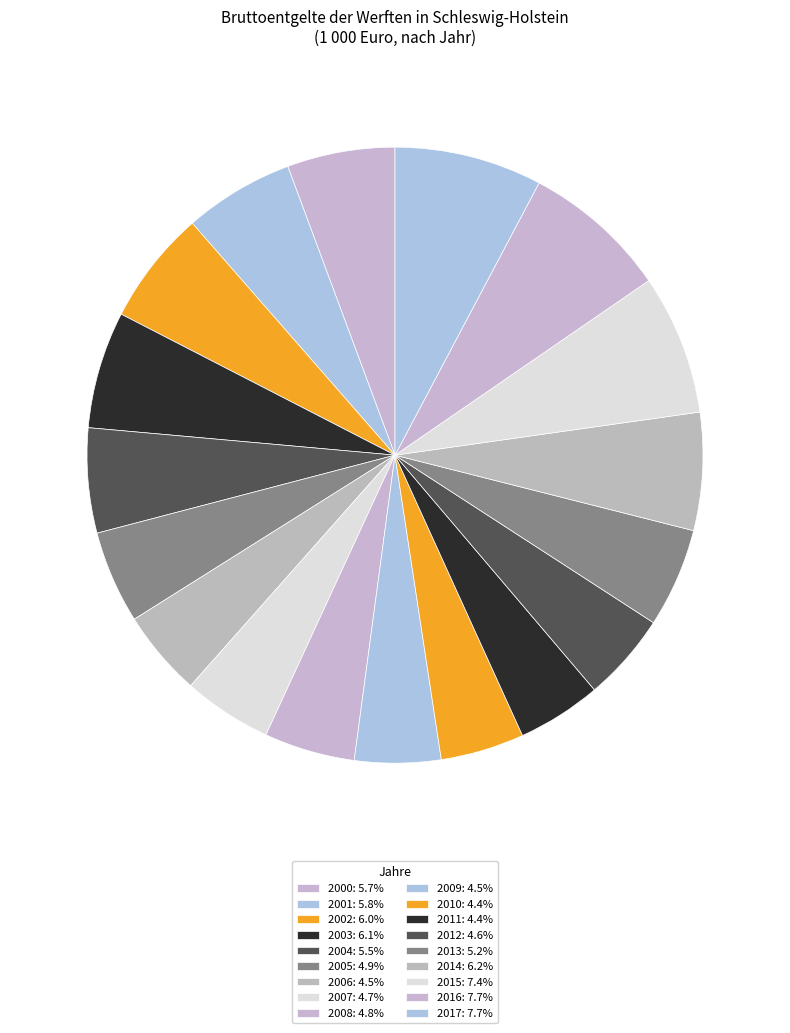

Is there any slice that represents more than half of the pie?

No